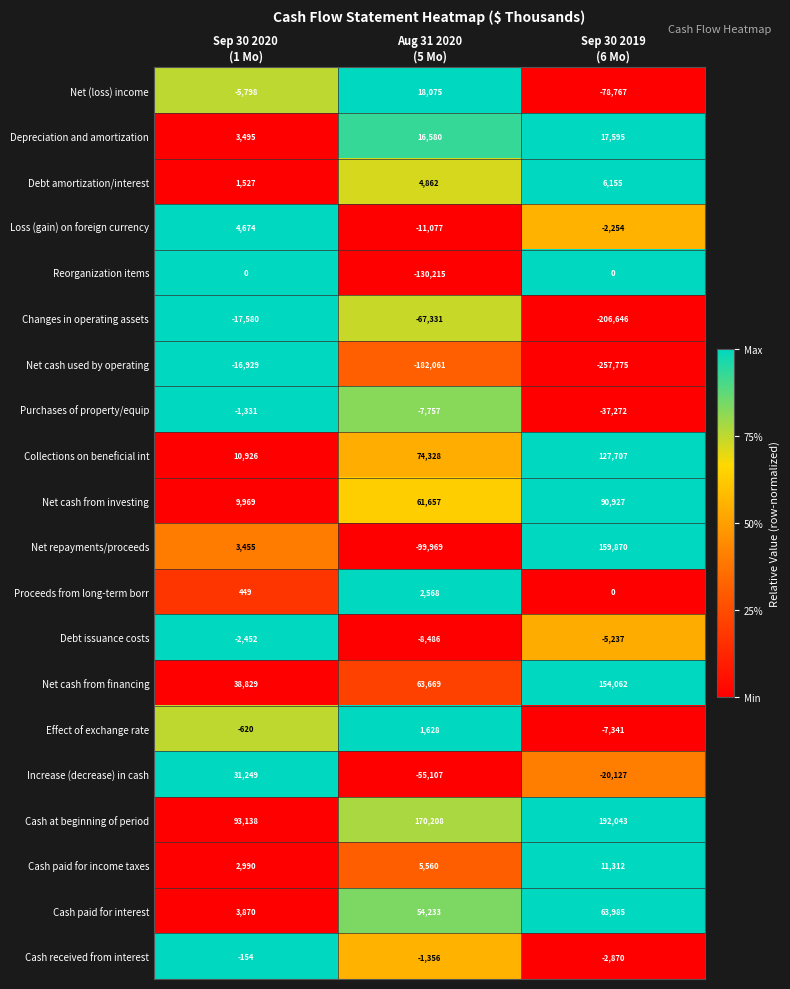

Rank the series by their maximum value, from lowest to highest.

Changes in operating assets, Net cash used by operating, Debt issuance costs, Purchases of property/equip, Cash received from interest, Reorganization items, Effect of exchange rate, Proceeds from long-term borr, Loss (gain) on foreign currency, Debt amortization/interest, Cash paid for income taxes, Depreciation and amortization, Net (loss) income, Increase (decrease) in cash, Cash paid for interest, Net cash from investing, Collections on beneficial int, Net cash from financing, Net repayments/proceeds, Cash at beginning of period